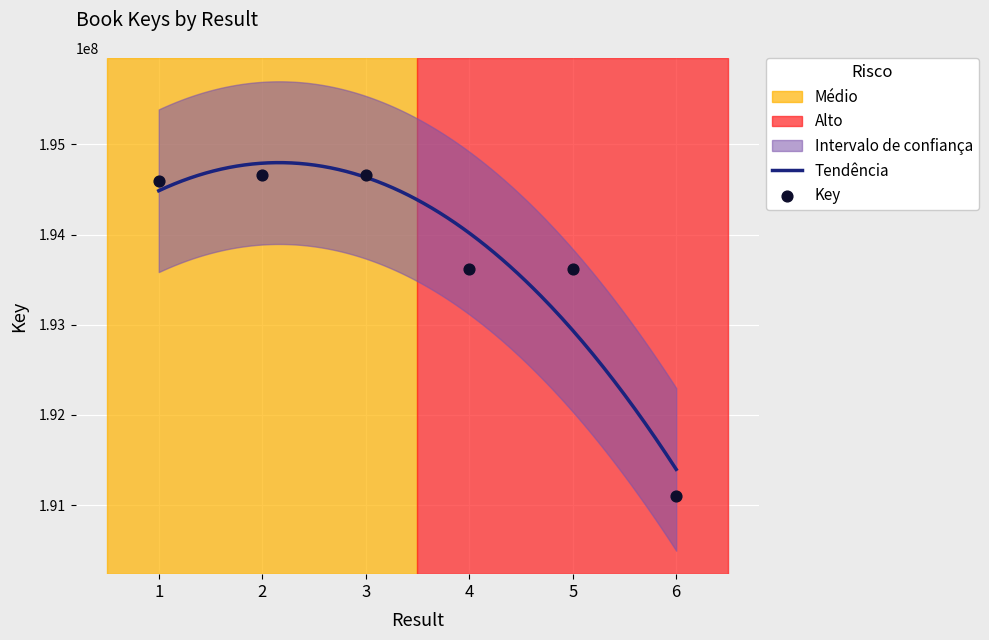

Approximately how many times larger is the value at 4 compared to 2?

1.0